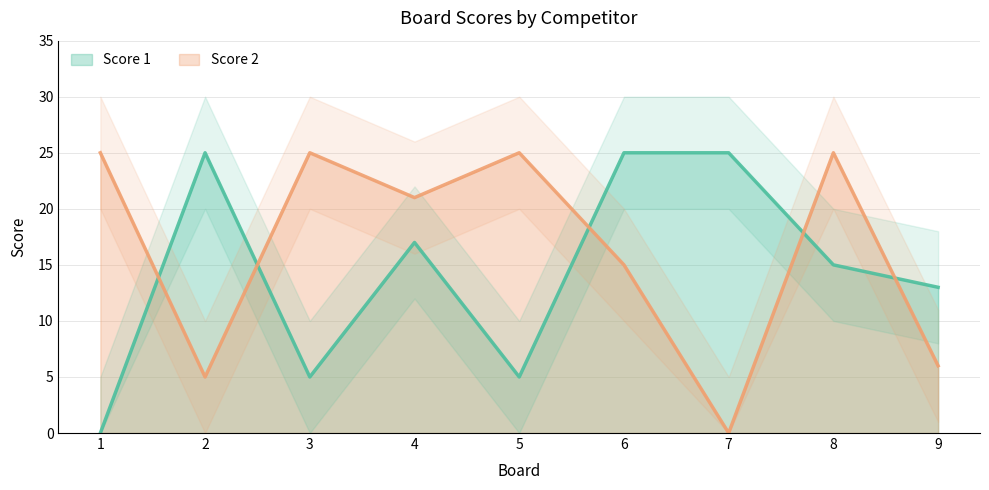

Reading right to left, what are all the values shown in this chart?

Score 1: 13	15	25	25	5	17	5	25	0
Score 2: 6	25	0	15	25	21	25	5	25